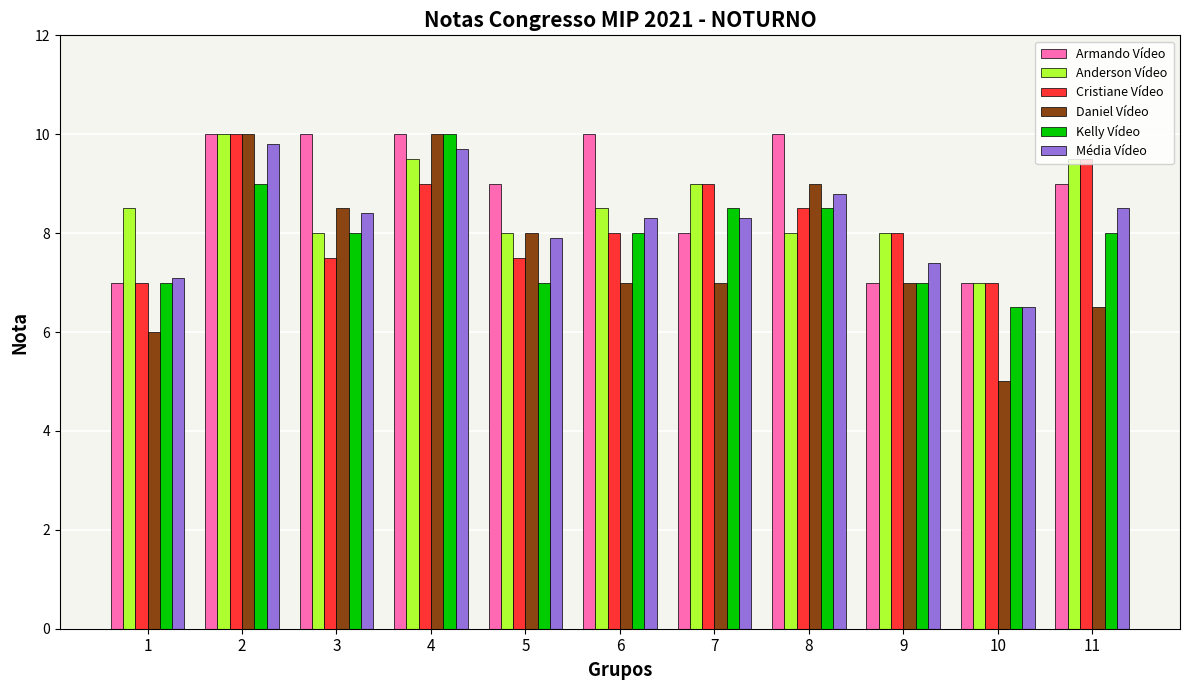

What is the difference between the highest and lowest values at 2?

1.0